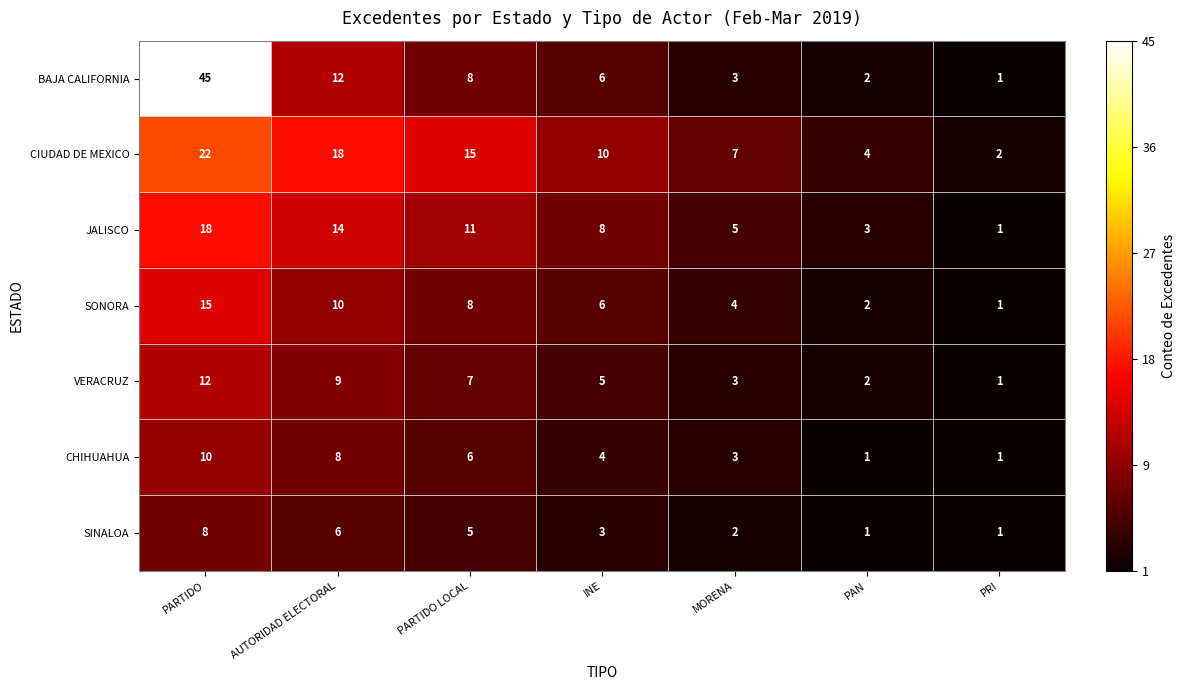

How many data points in BAJA CALIFORNIA are less than 6?

3